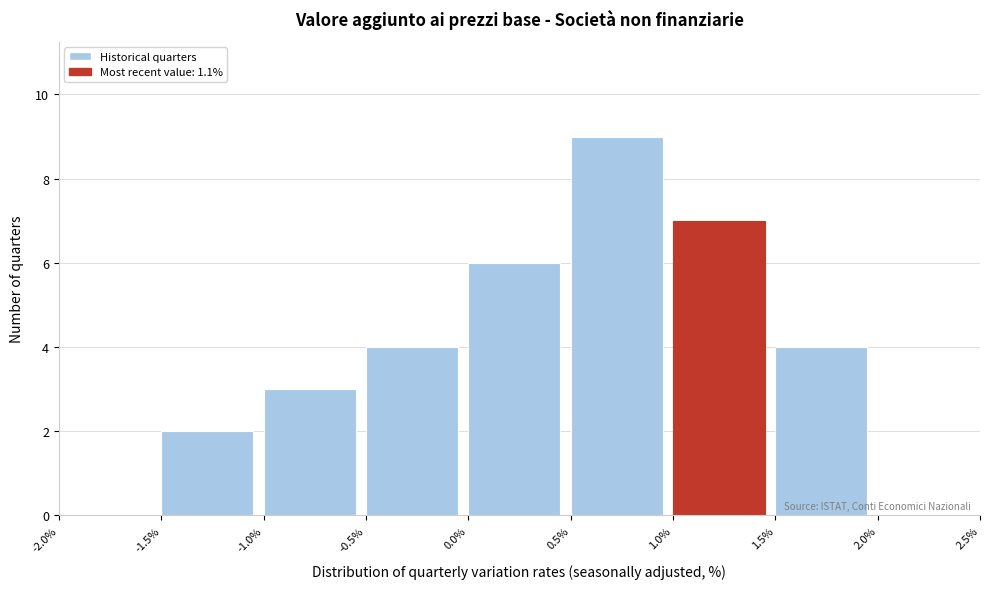

Over which range of the x-axis is the bar tallest?

0.5% to 1.0%